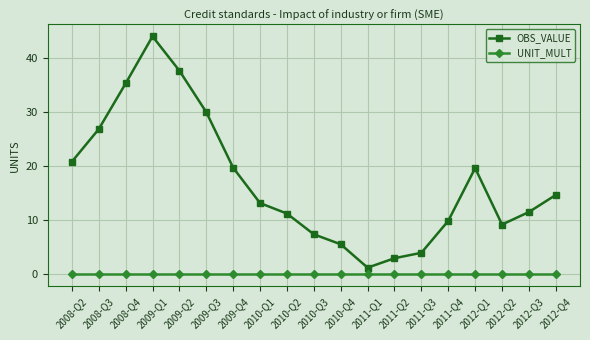

What is the difference between the second highest and minimum values in the OBS_VALUE series?

36.5